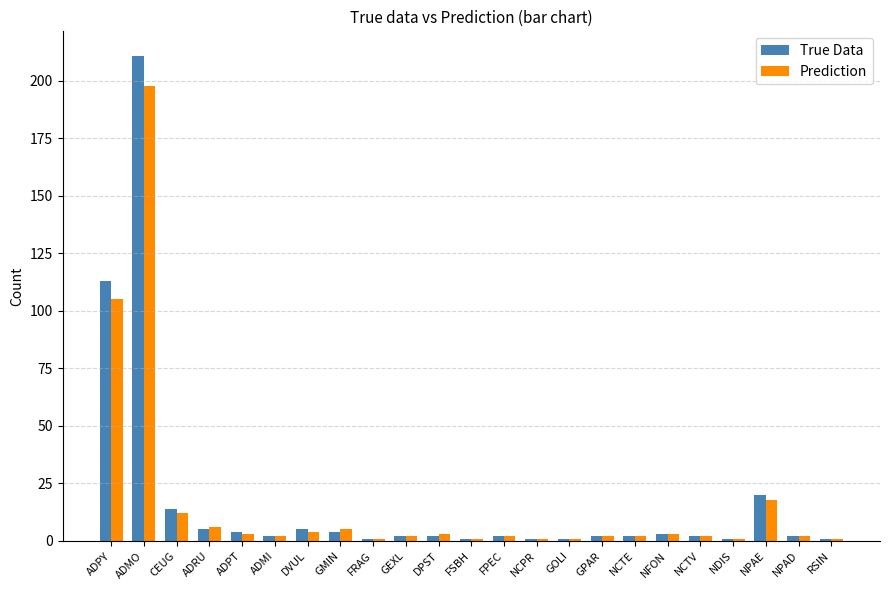

What is the difference between the True Data values at NPAD and RSIN?

1